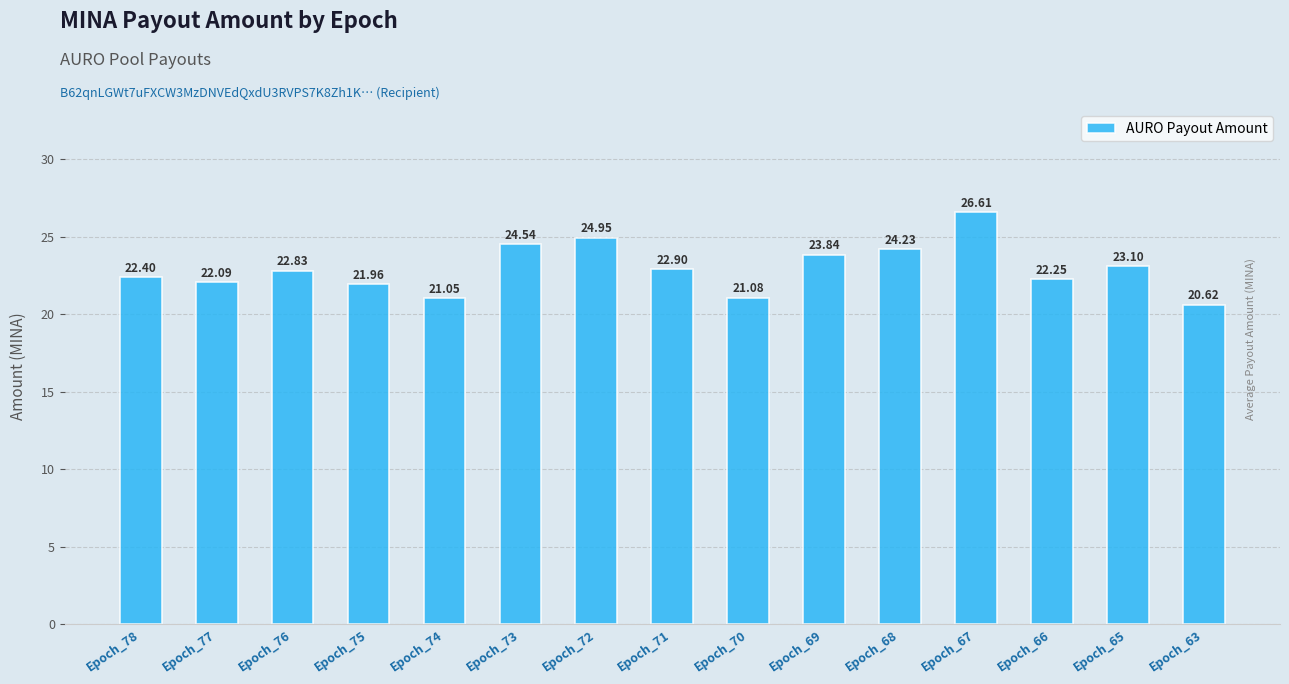

The value at Epoch_74 is 21.0. True or false?

True